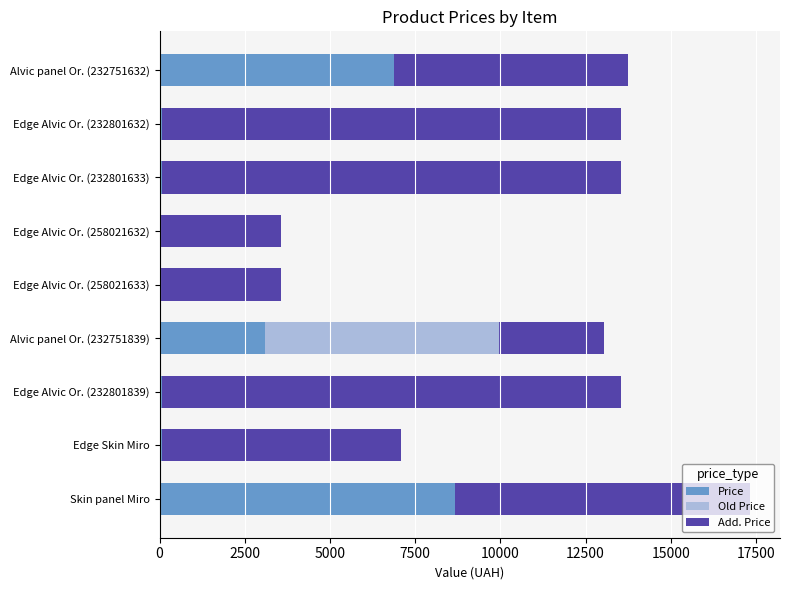

What is the maximum value for Price?

8669.7